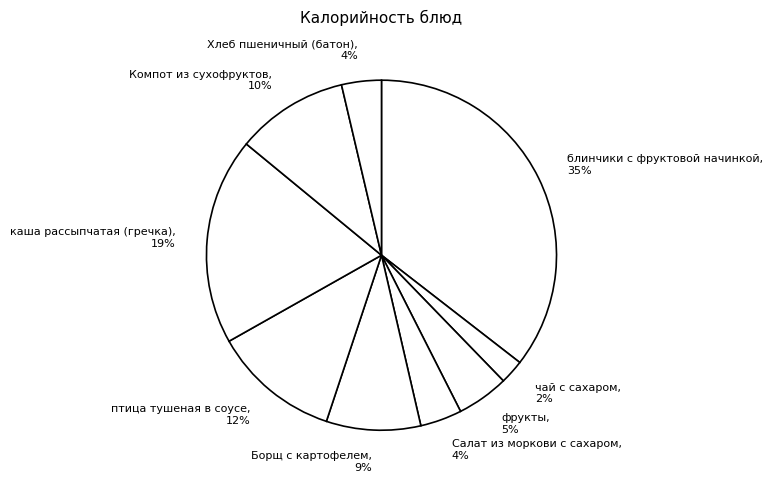

Between Борщ с картофелем and Компот из сухофруктов, which is larger?

Компот из сухофруктов